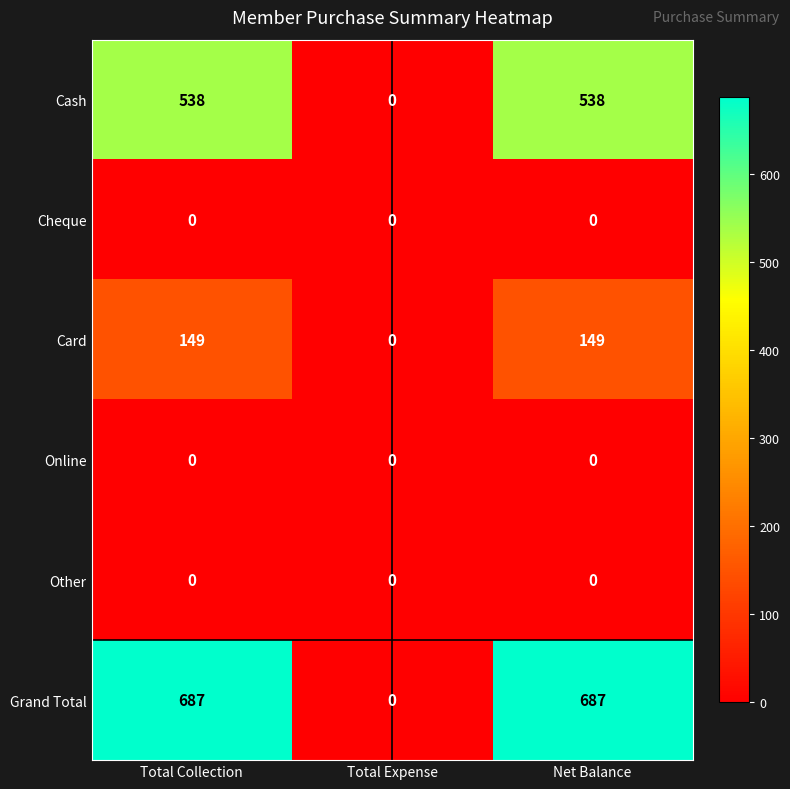

What is the greatest value displayed?

687